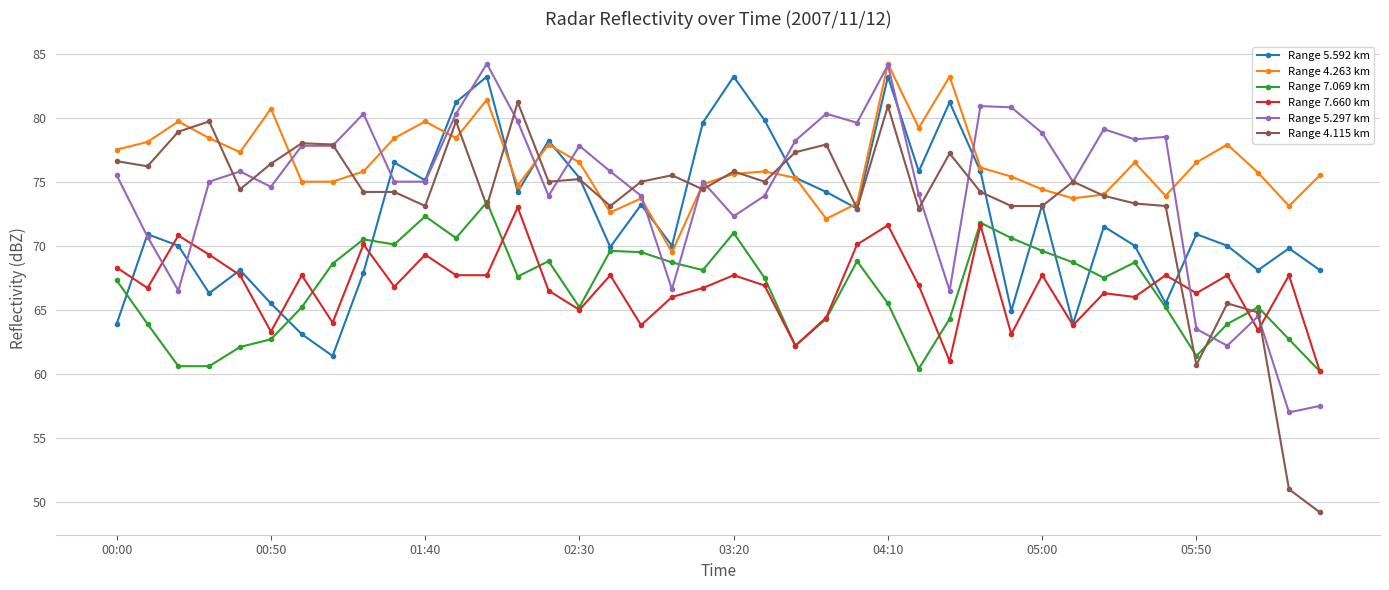

What is the maximum value shown in the chart?

84.2